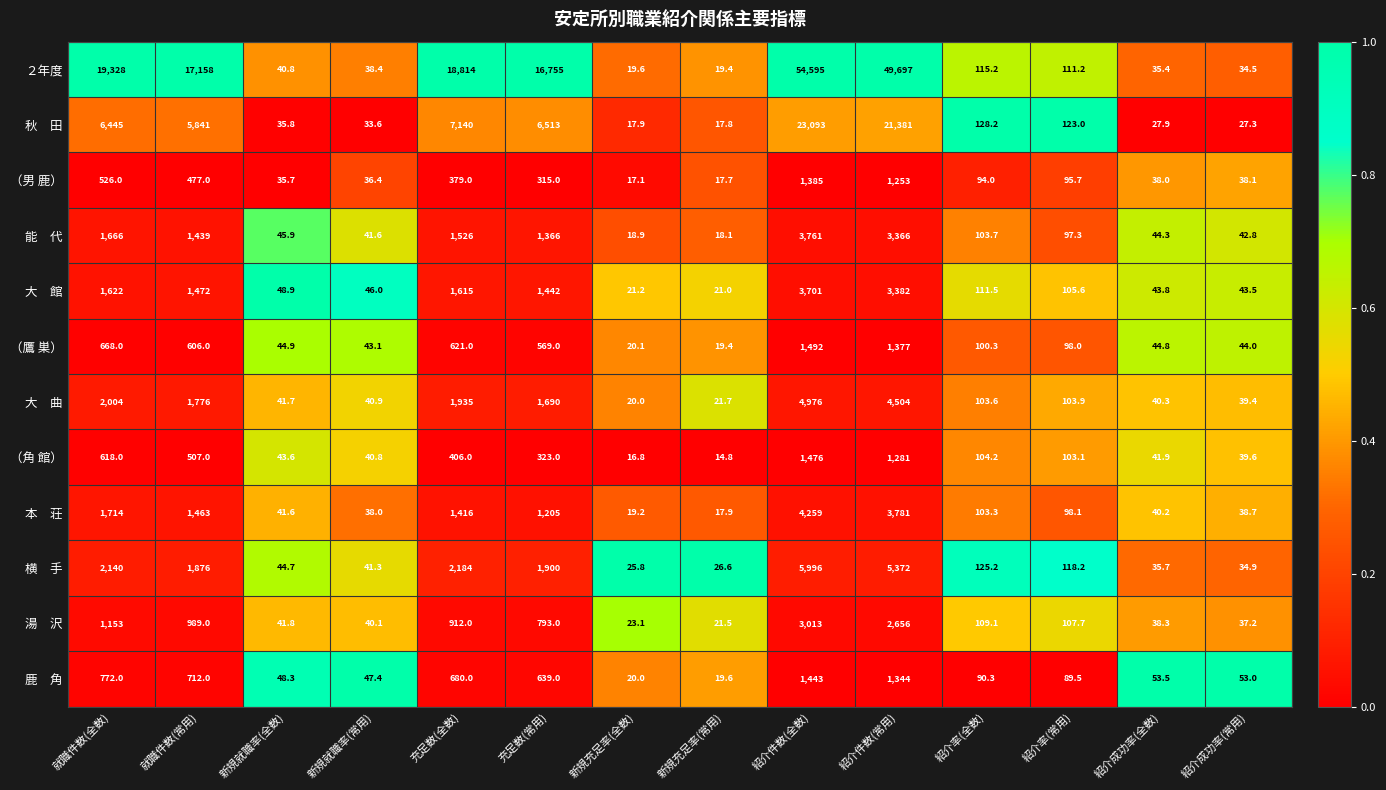

Where does the （男 鹿） series first go above 95?

就職件数(全数)